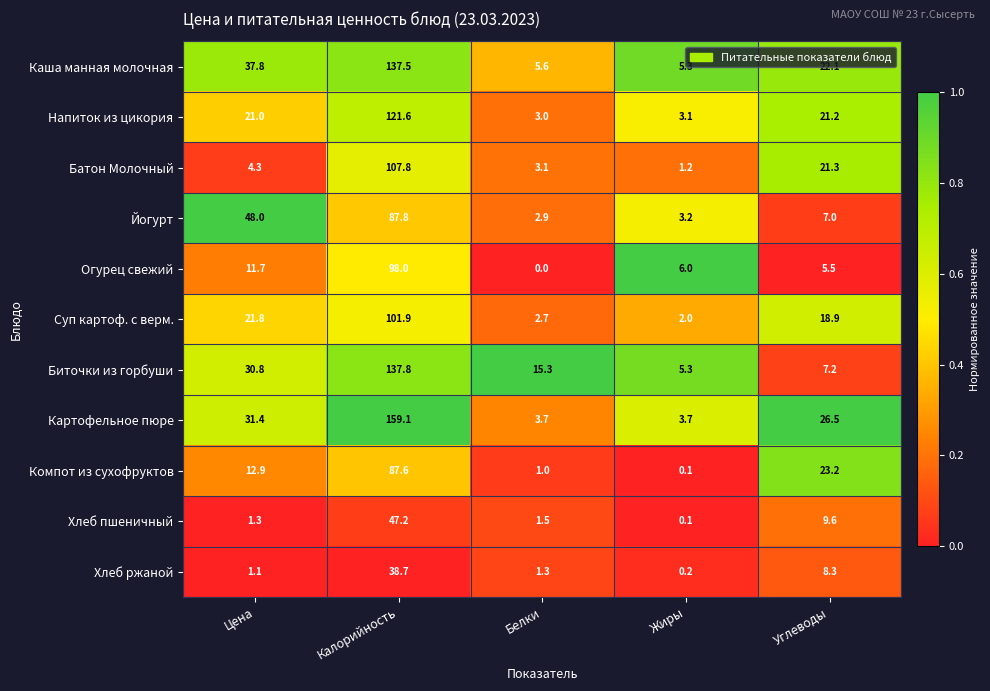

True or false: Напиток из цикория has a value of 34.1 at Углеводы.

False